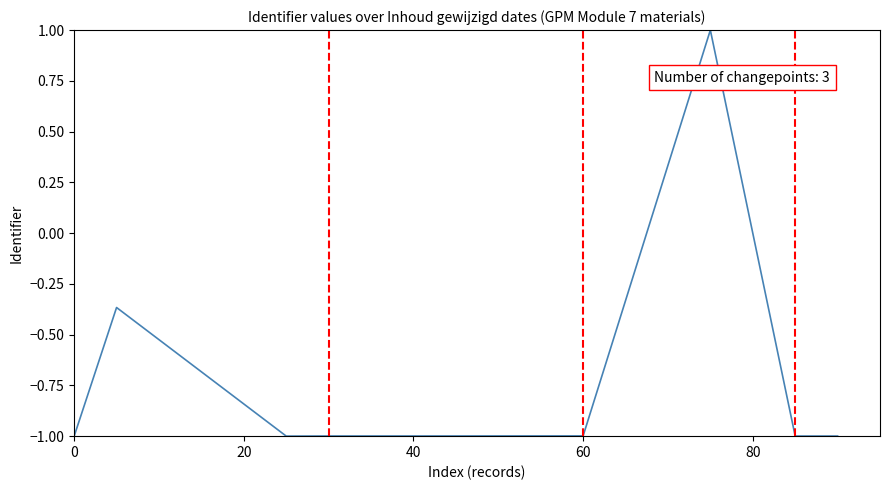

What is the minimum value shown in the chart?

-1.0